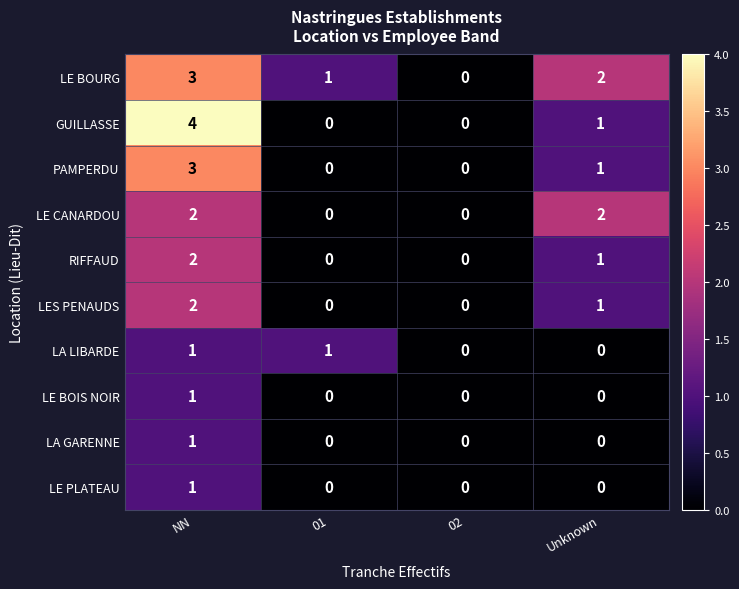

True or false: LES PENAUDS has a value of 0 at 01.

True